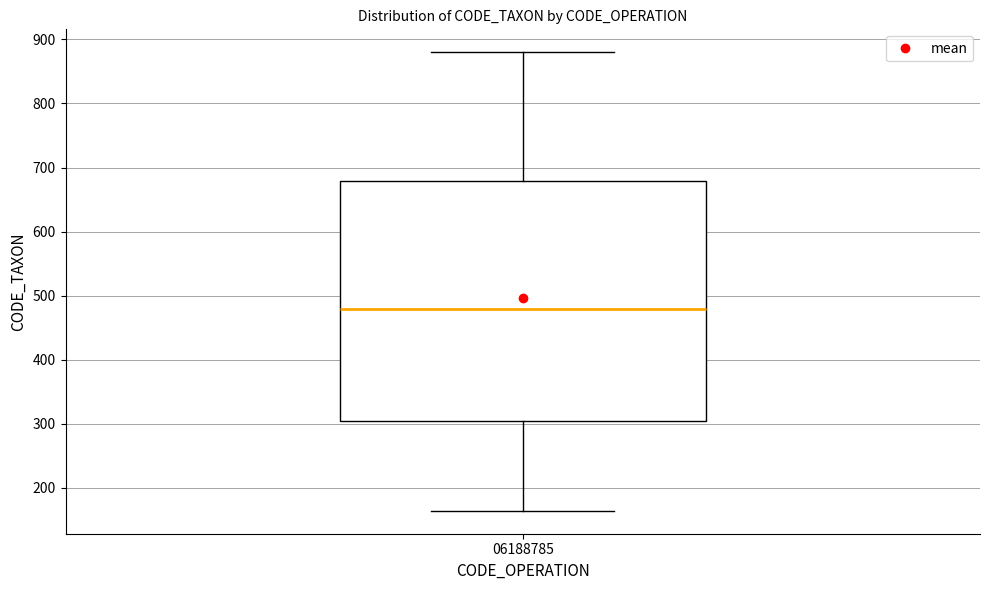

Where does the upper whisker of the box at x = 06188785 end on the y-axis? The values are not printed on the chart, so give them approximately, as read against the axis.

880